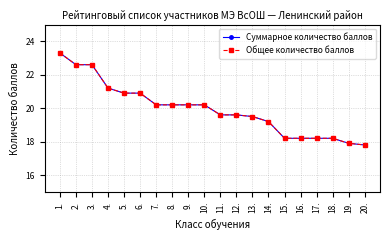

What value does the Суммарное количество баллов series have at 2.?

22.6